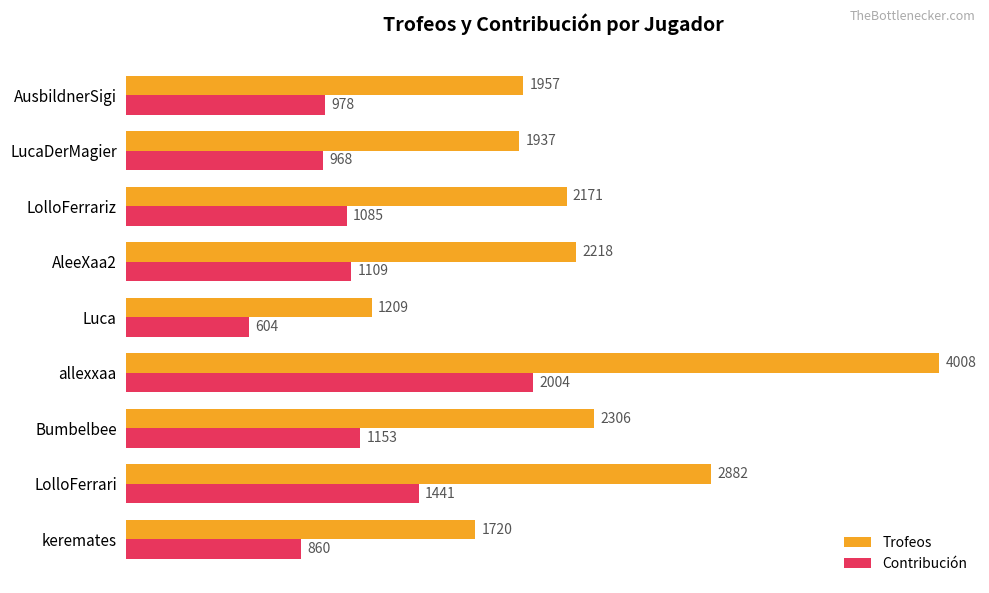

At how many categories does at least one series exceed 3026?

1